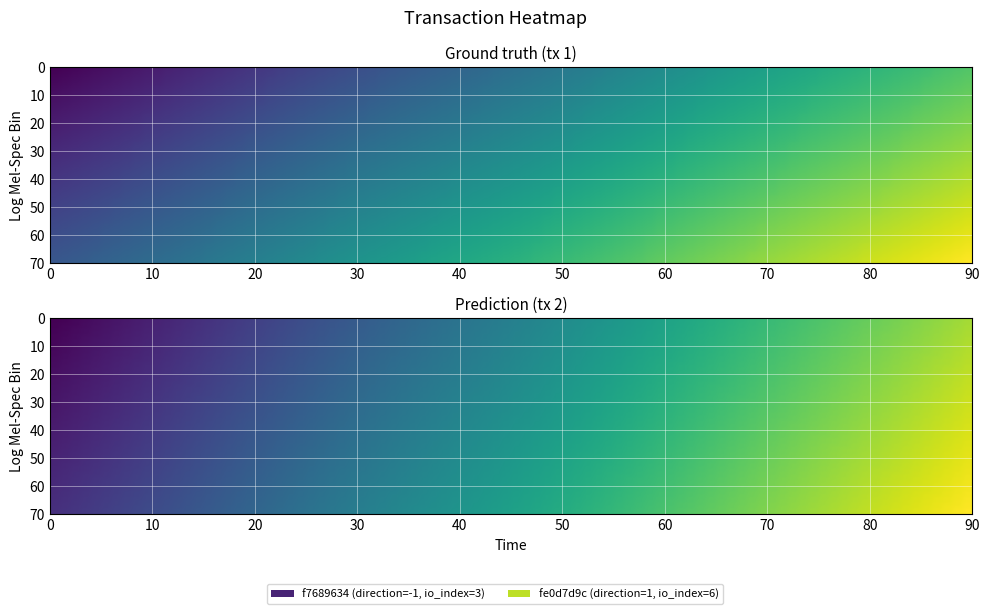

How many negative values does the f7689634e86bf3854dc0a2bb4505182ad5cdb08 series have?

1